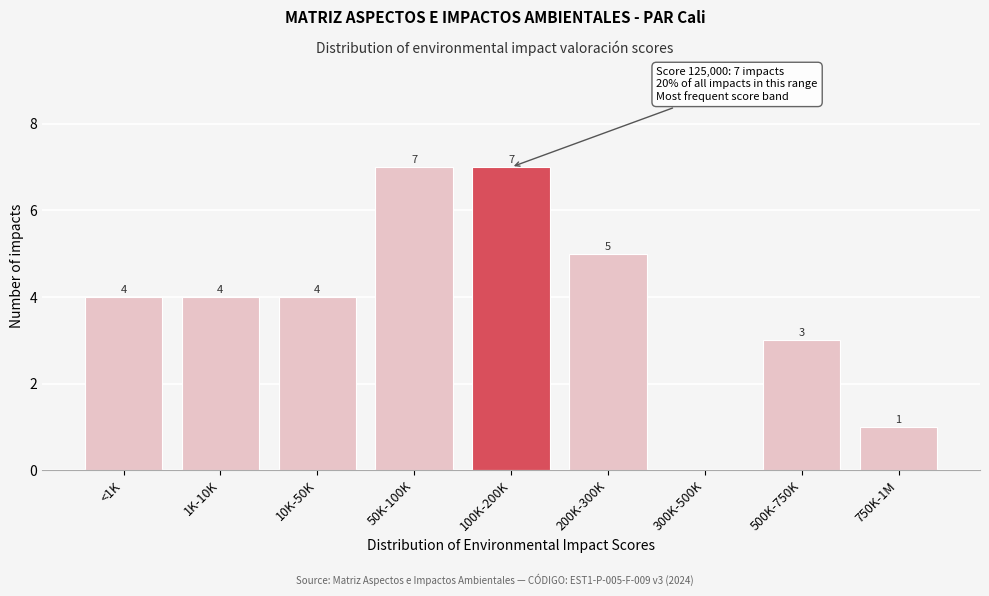

Reading left to right, what are all the values shown in this chart?

<1K=4	1K-10K=4	10K-50K=4	50K-100K=7	100K-200K=7	200K-300K=5	300K-500K=0	500K-750K=3	750K-1M=1